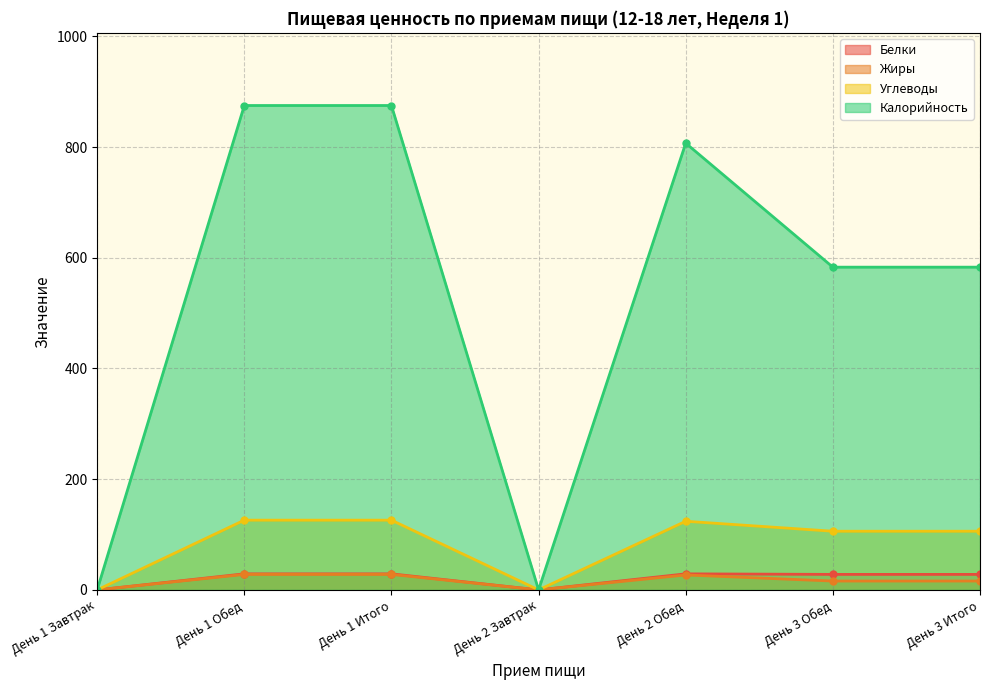

Which series has the largest total across all categories?

Калорийность